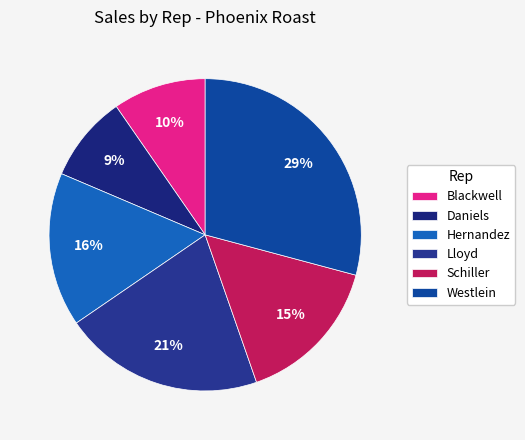

Which has a higher value, Daniels or Westlein?

Westlein